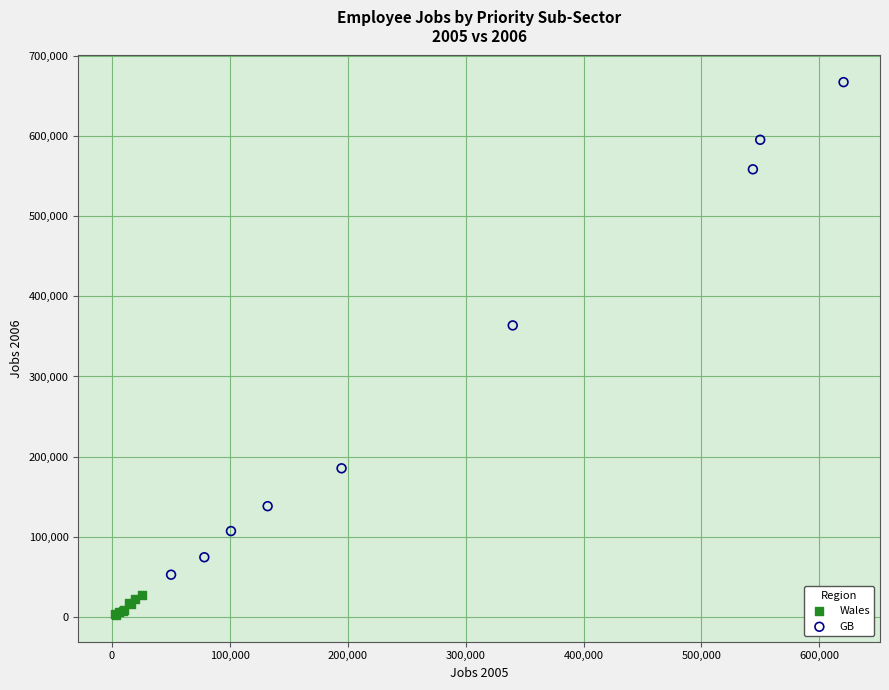

Which series reaches the maximum Y coordinate?

GB